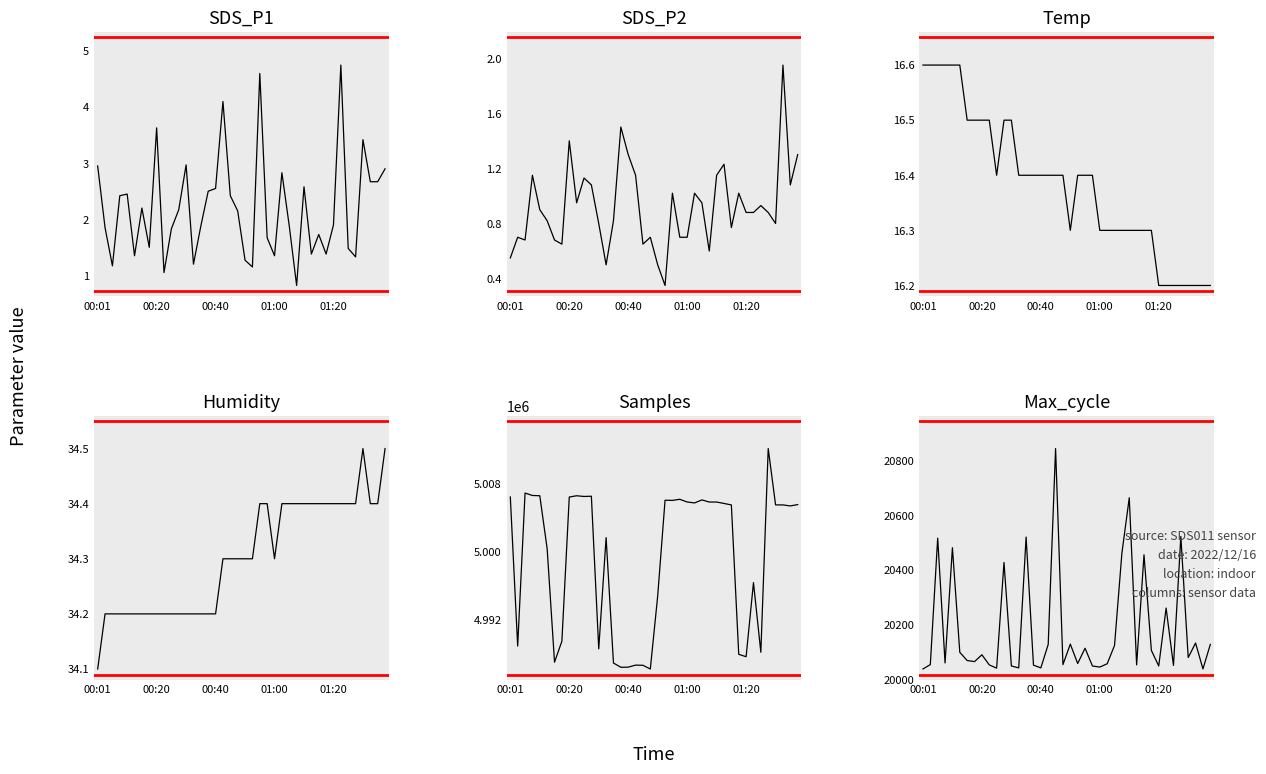

What is the sum of all SDS_P2 values?

36.8